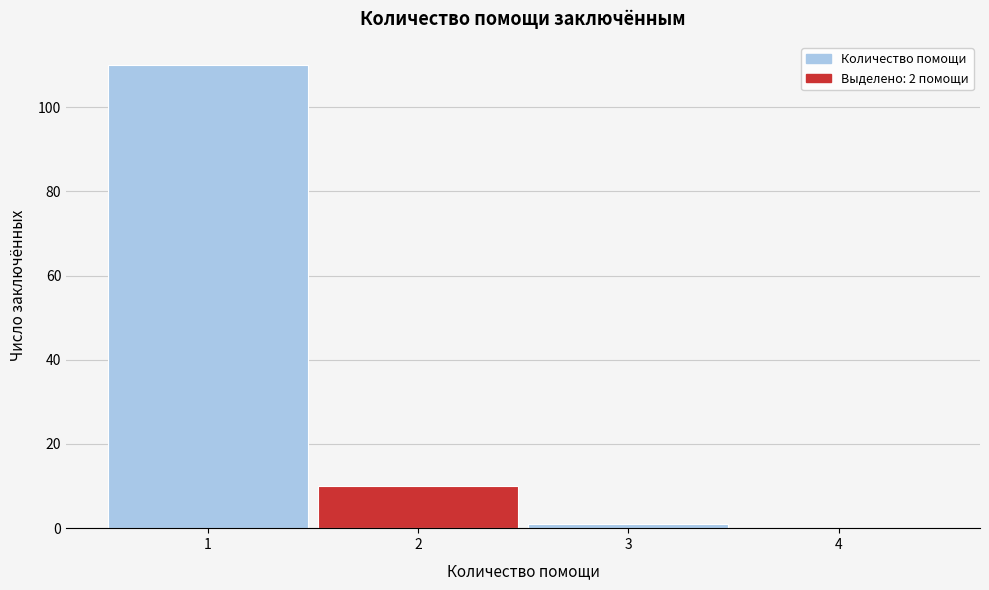

Over which range of the x-axis is the bar tallest?

0.5 to 1.5